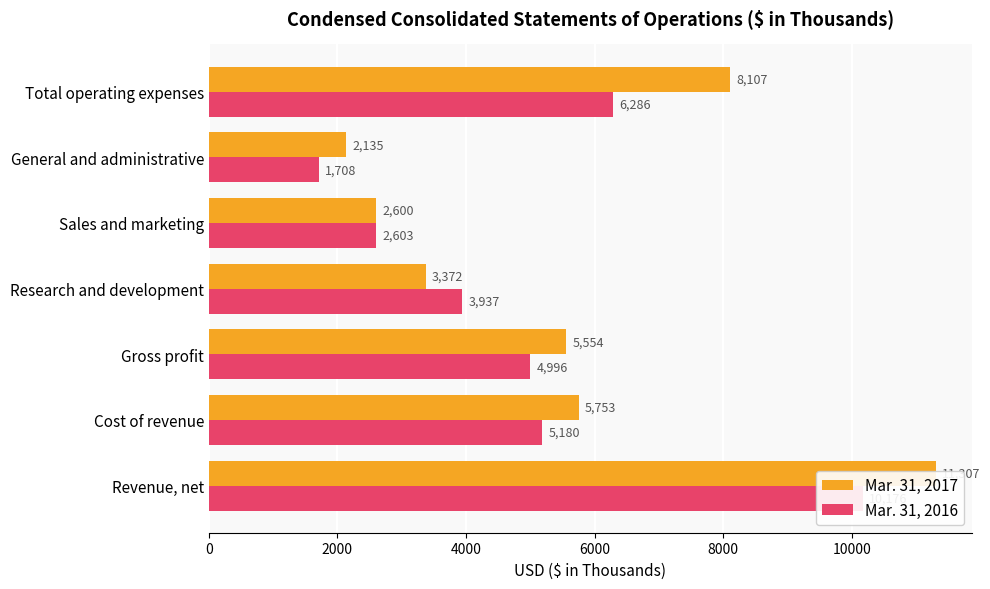

How many bars are there in each group?

2